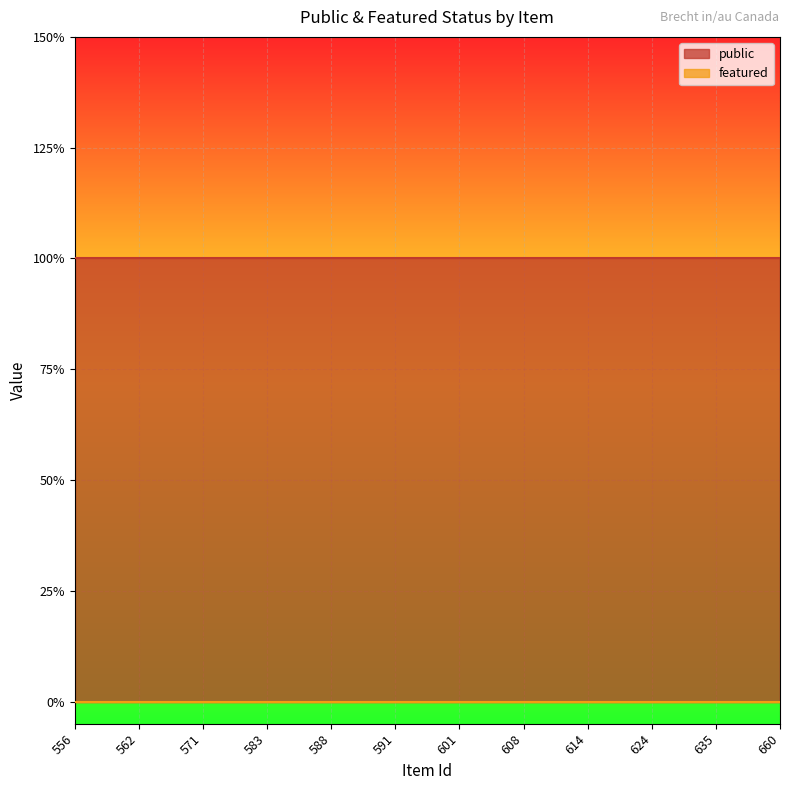

The public series shows 1 at 625. True or false?

True